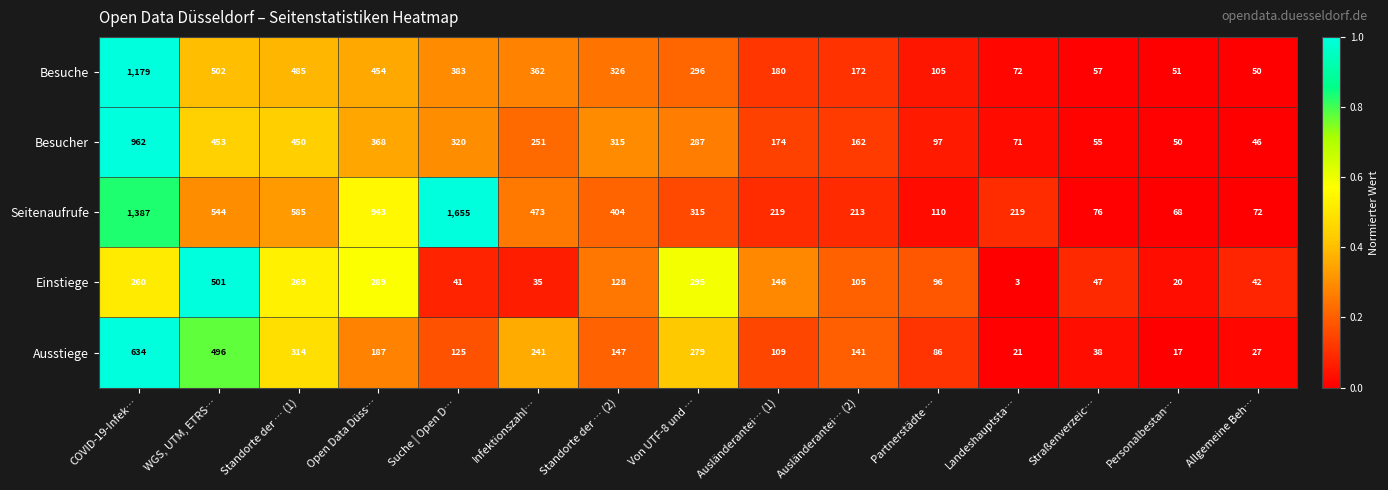

What is the difference between the maximum and minimum values in the Besucher series?

916